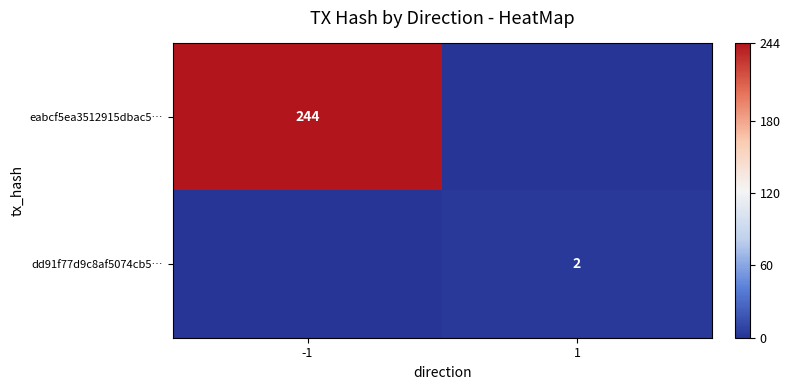

At how many categories does at least one series exceed 29?

1